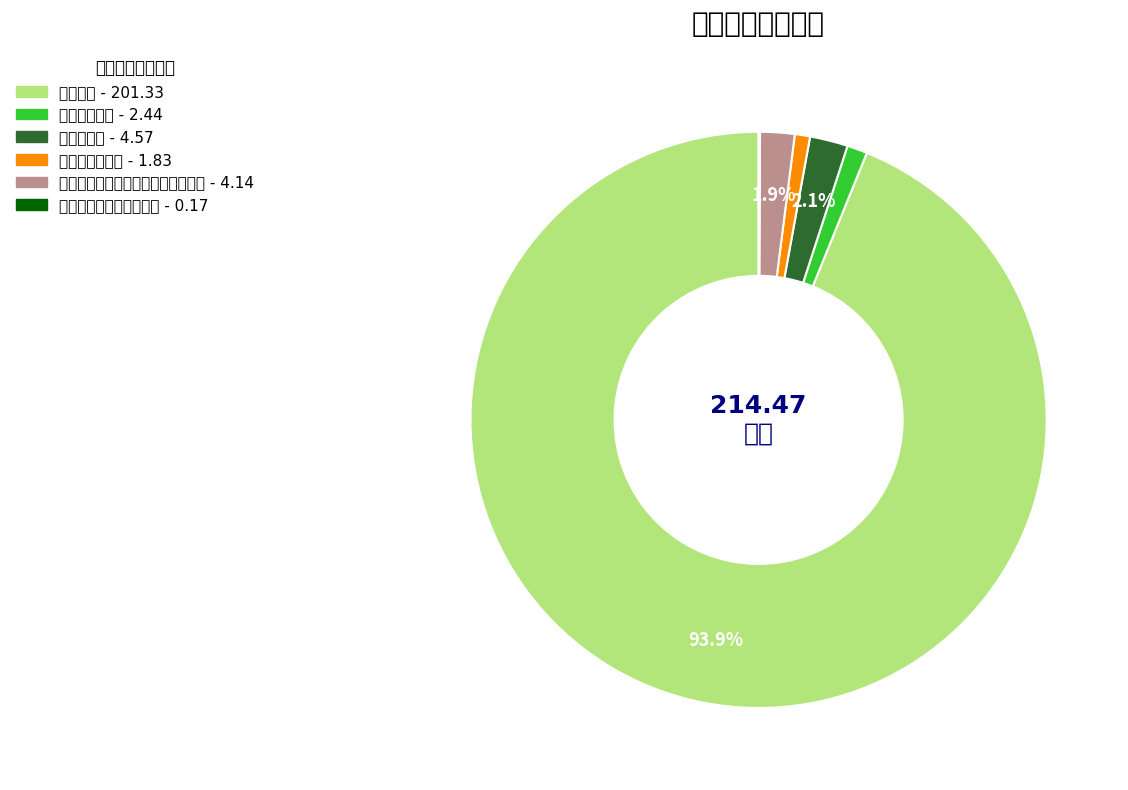

Between 事业单位医疗 and 机关事业单位基本养老保险缴费支出, which is larger?

机关事业单位基本养老保险缴费支出